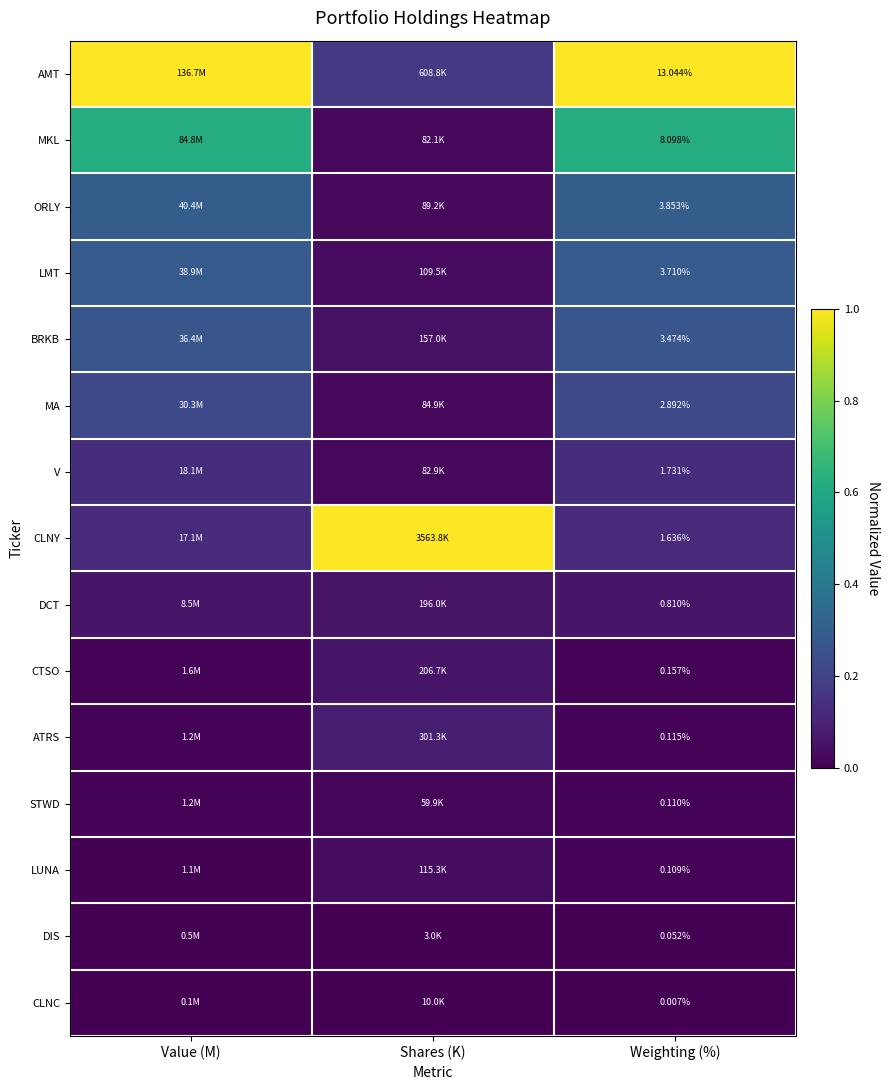

Which category has the highest value in the LMT series?

Weighting (%)